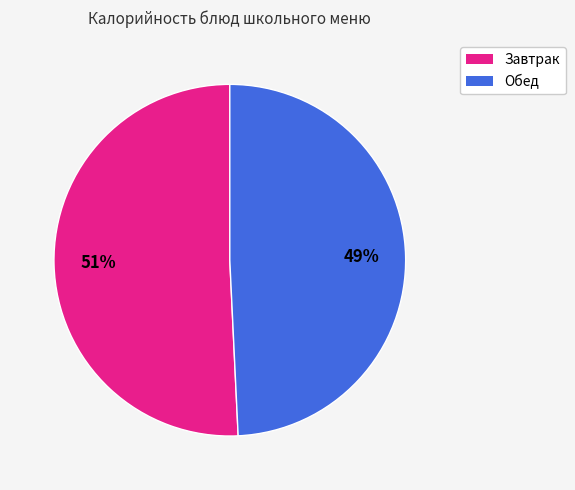

To the nearest percent, what is the average slice percentage?

50%